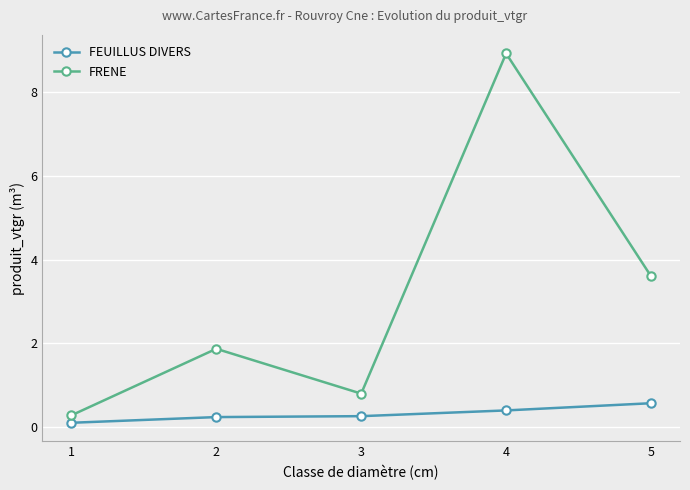

Which category has the highest value across all series?

4